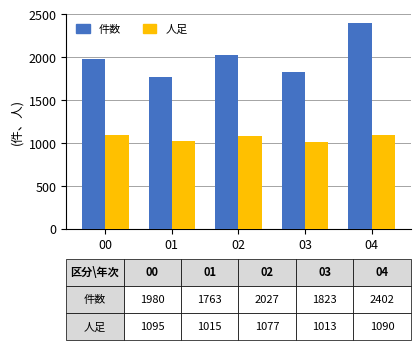

List the series in order of their peak value, lowest first.

人足, 件数